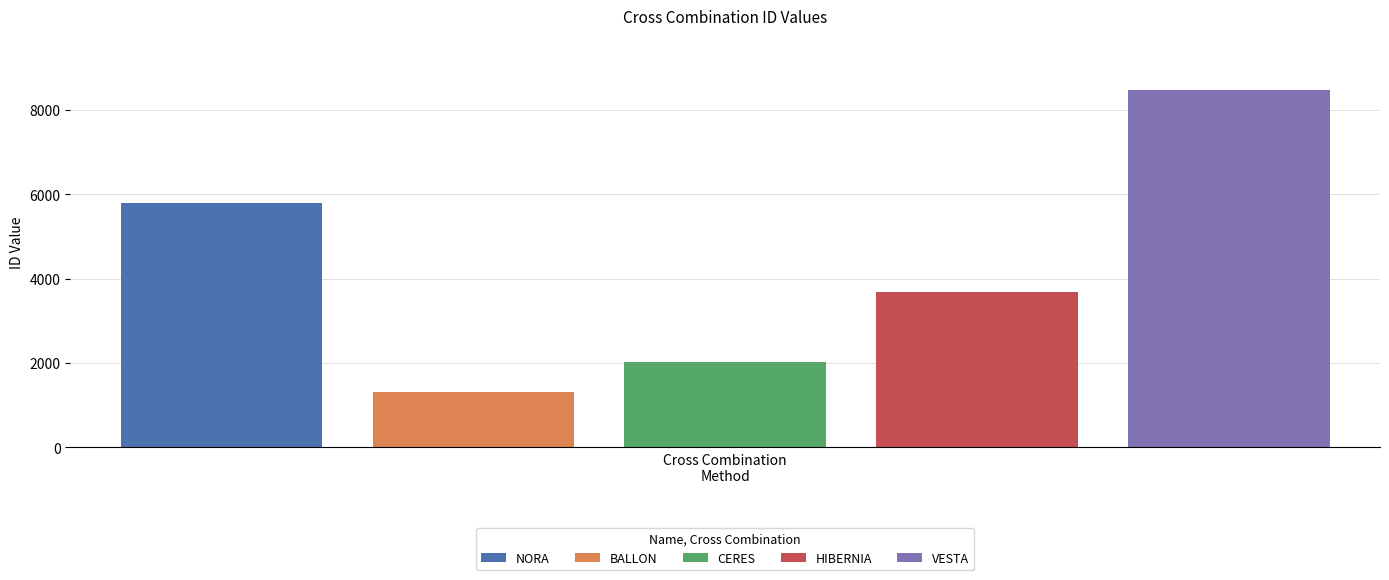

Rank the series by their maximum value, from lowest to highest.

BALLON, CERES, HIBERNIA, NORA, VESTA